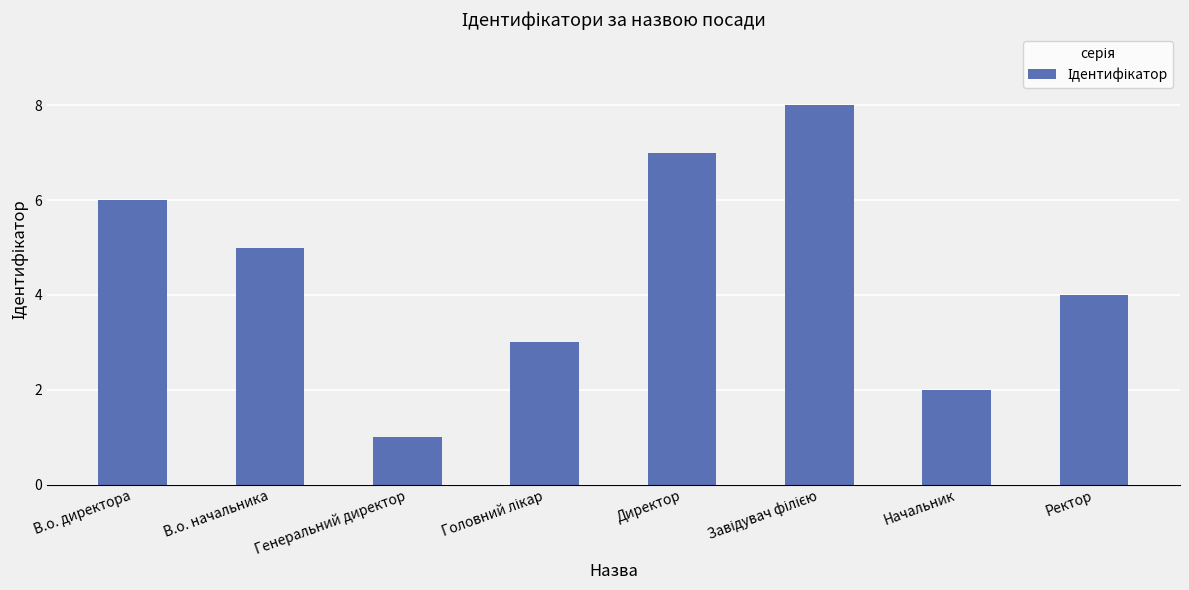

What is the change in value from В.о. начальника to Начальник?

-3